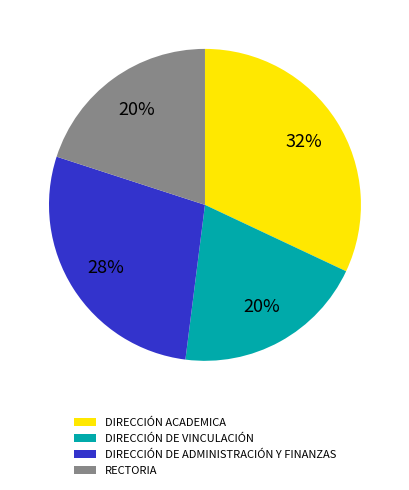

To the nearest percent, what is the difference between the largest and smallest slice percentages?

12%